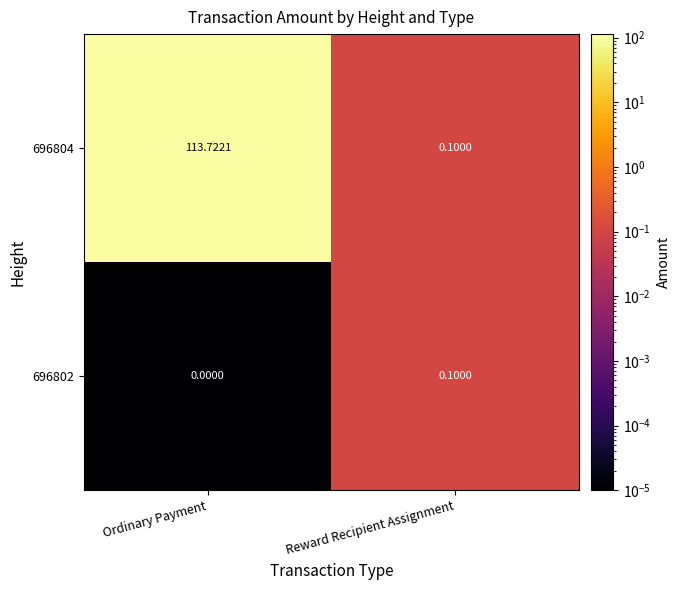

Which series has the largest range (max minus min)?

696804